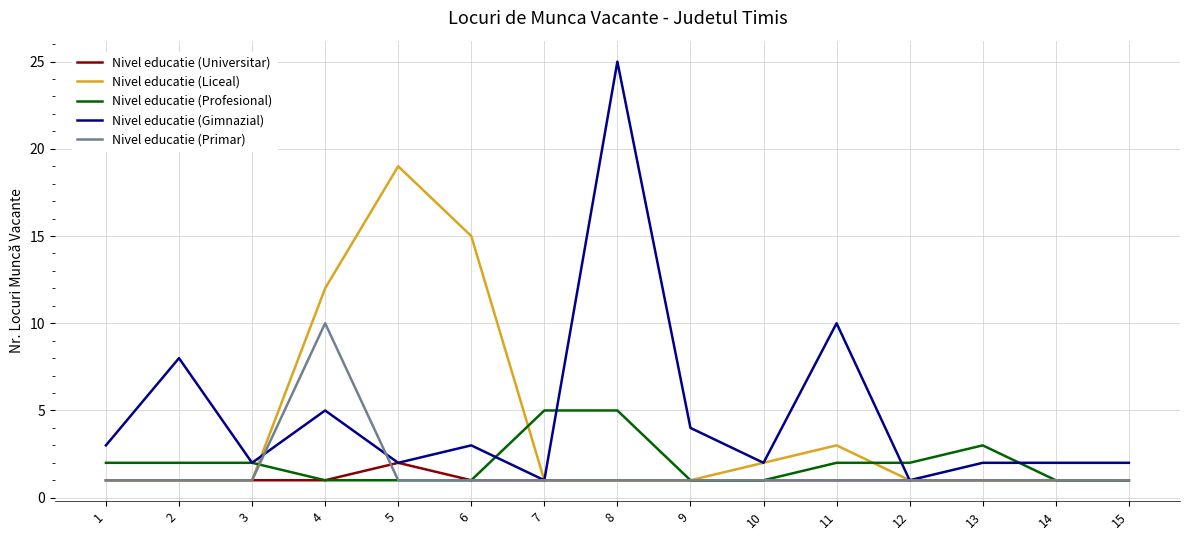

What is the difference between the maximum and minimum values in the Nivel educatie (Profesional) series?

4